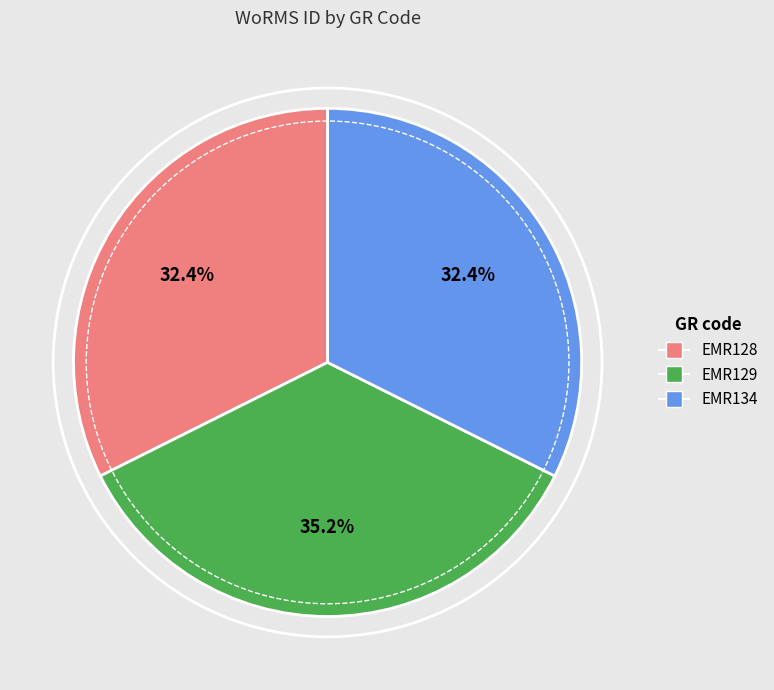

Which slice is the largest?

EMR129